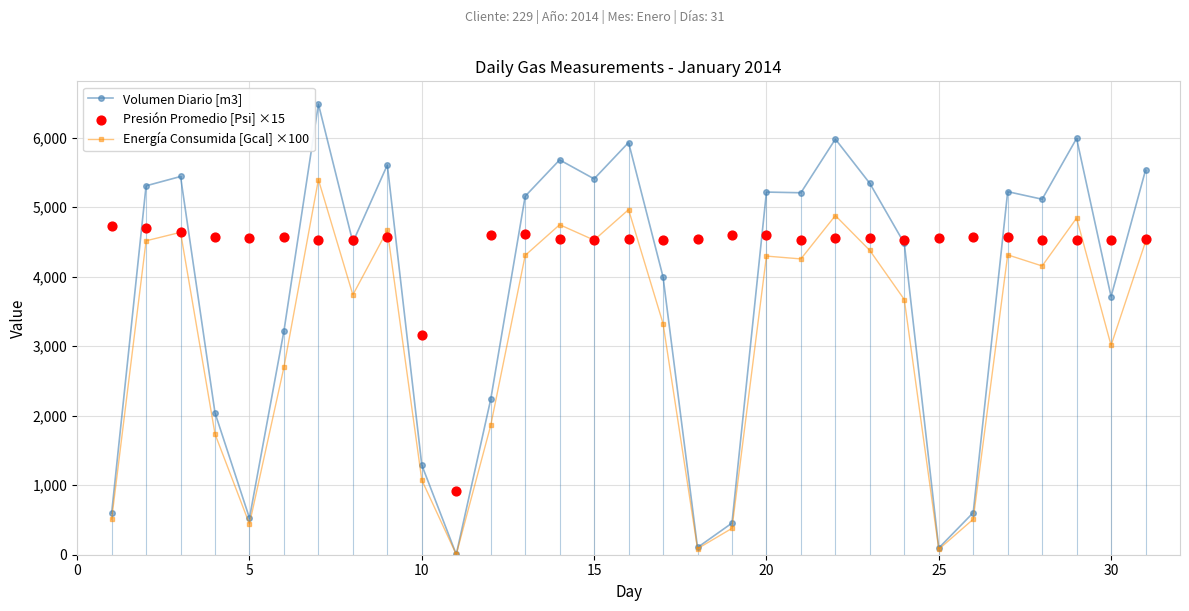

What is the highest value of the Volumen Diario [m3] series?

6485.0